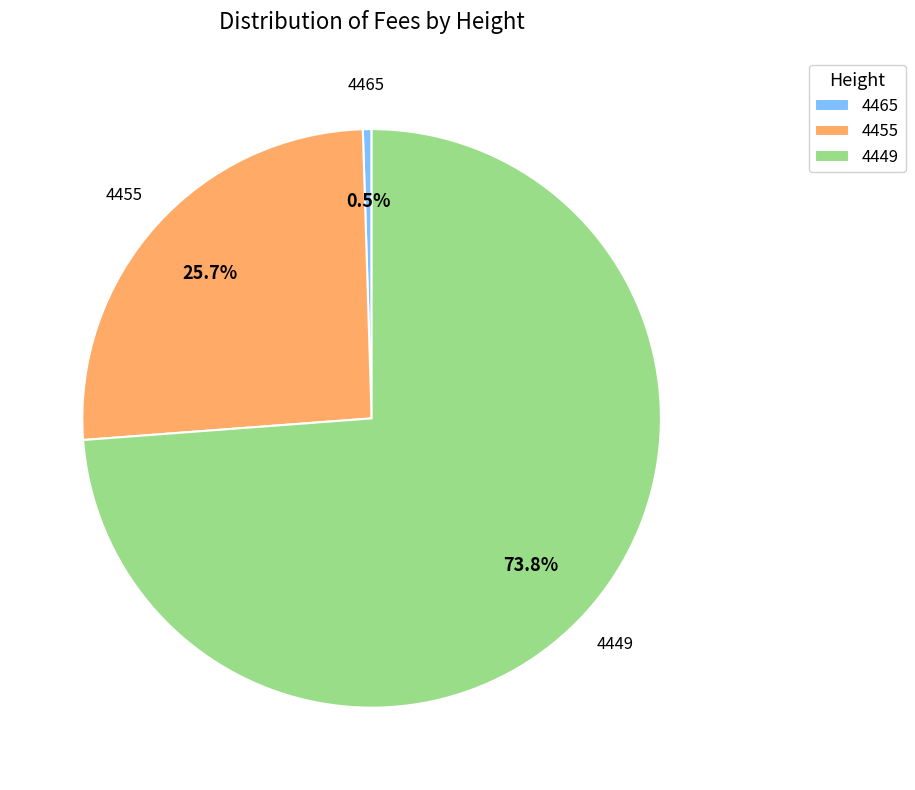

How many segments does this pie chart have?

3